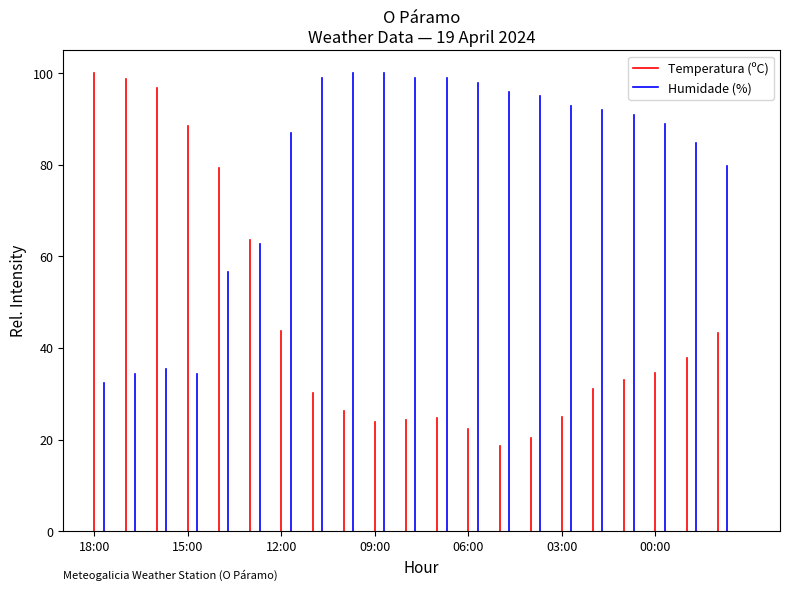

Is this an area chart (filled region under the line)?

No